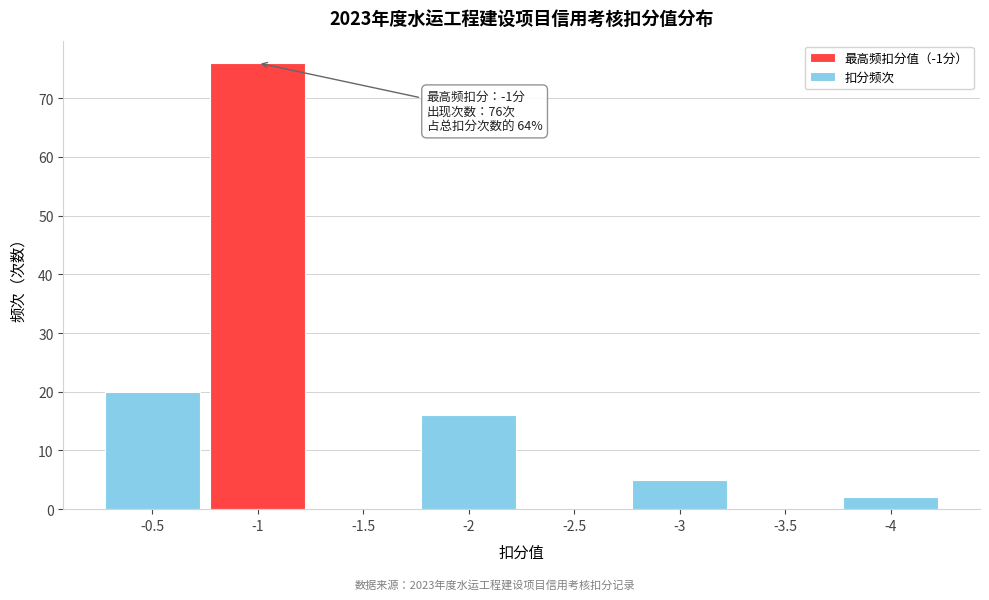

Reading left to right, what are all the values shown in this chart?

-0.5=20	-1=76	-1.5=0	-2=16	-2.5=0	-3=5	-3.5=0	-4=2